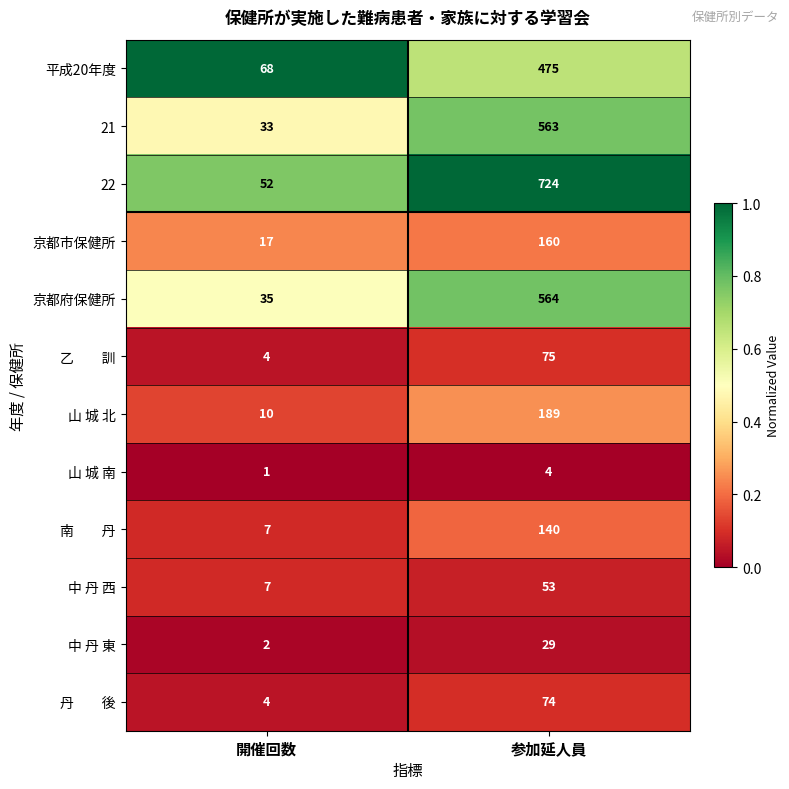

What is the sum of all 京都市保健所 values?

177